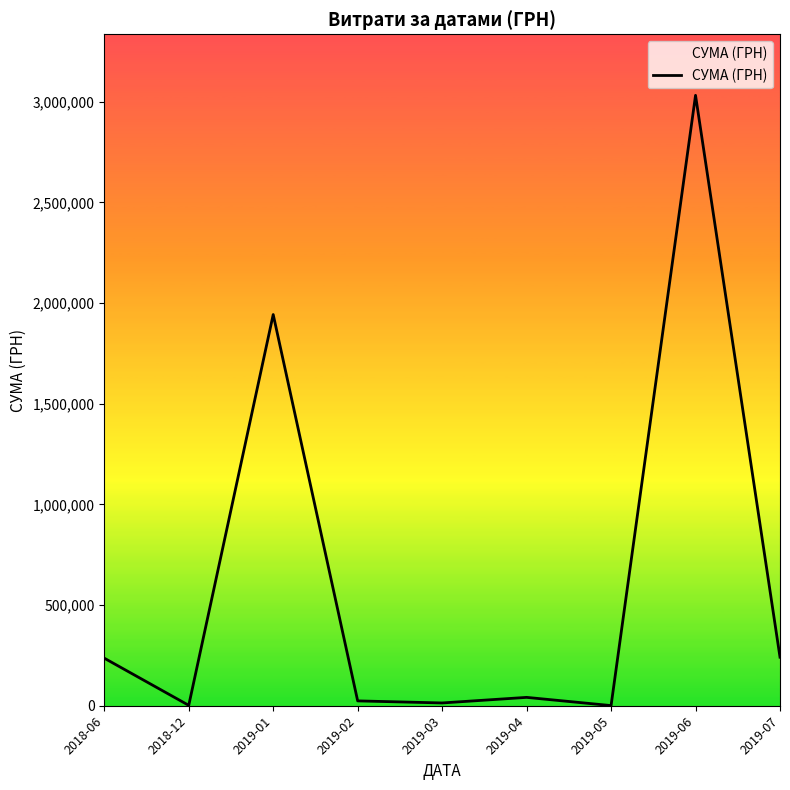

How many values are below 41552?

4